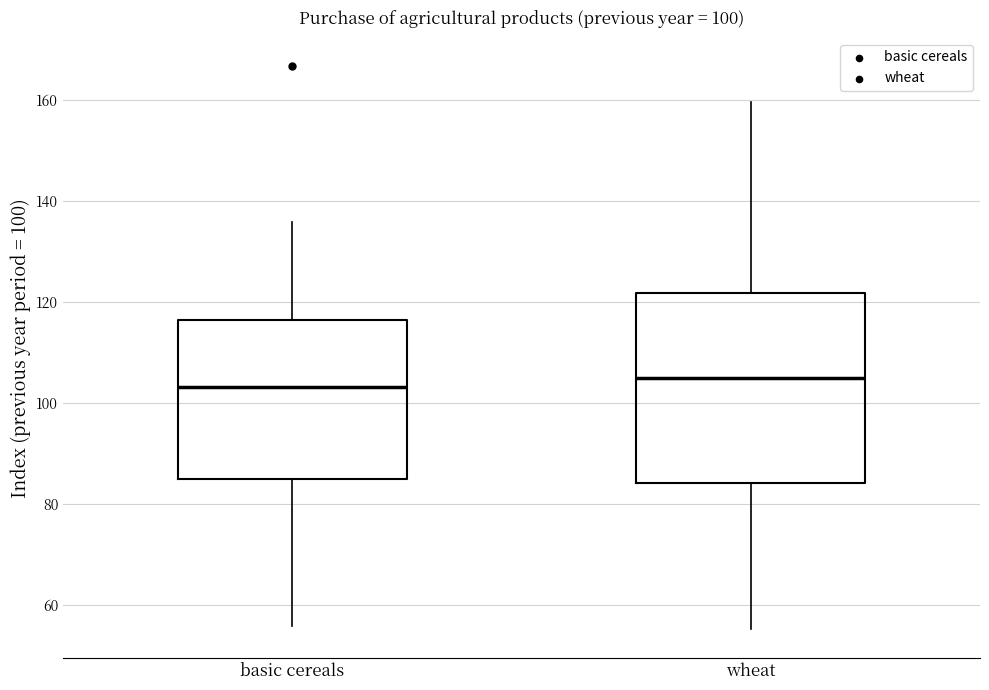

Which box is the tallest, from its lower edge to its upper edge?

wheat